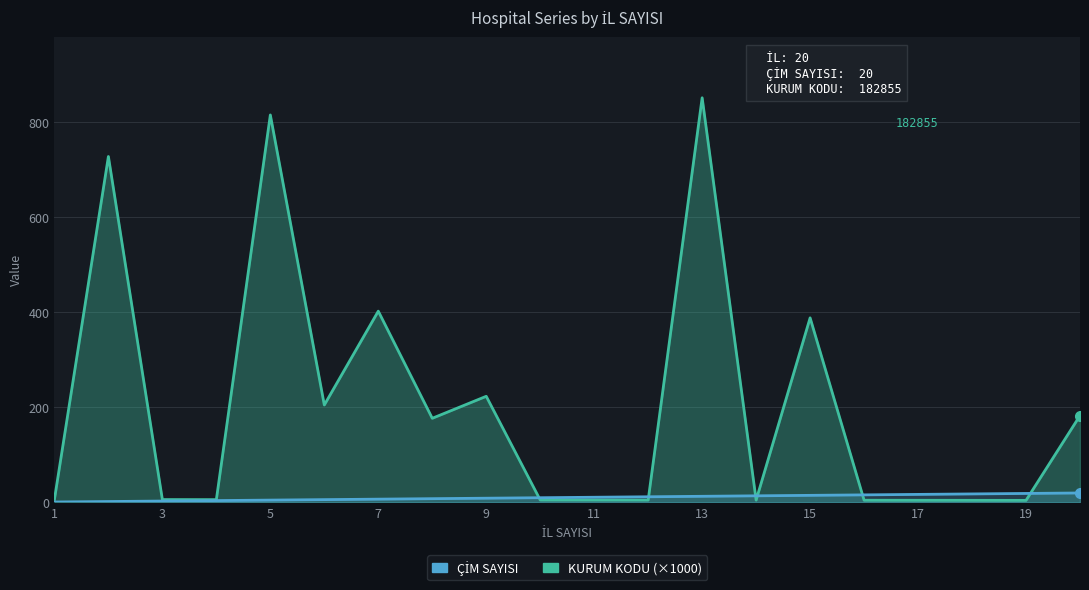

Reading left to right, what are all the values shown in this chart?

ÇİM SAYISI: 1=1.0	2=2.0	3=3.0	4=4.0	5=5.0	6=6.0	7=7.0	8=8.0	9=9.0	10=10.0	11=11.0	12=12.0	13=13.0	14=14.0	15=15.0	16=16.0	17=17.0	18=18.0	19=19.0	20=20.0
KURUM KODU: 1=6.3	2=728.0	3=6.2	4=6.0	5=815.4	6=205.1	7=402.6	8=177.1	9=223.4	10=5.2	11=5.1	12=5.1	13=851.5	14=5.0	15=388.5	16=4.7	17=4.6	18=4.5	19=4.4	20=182.9